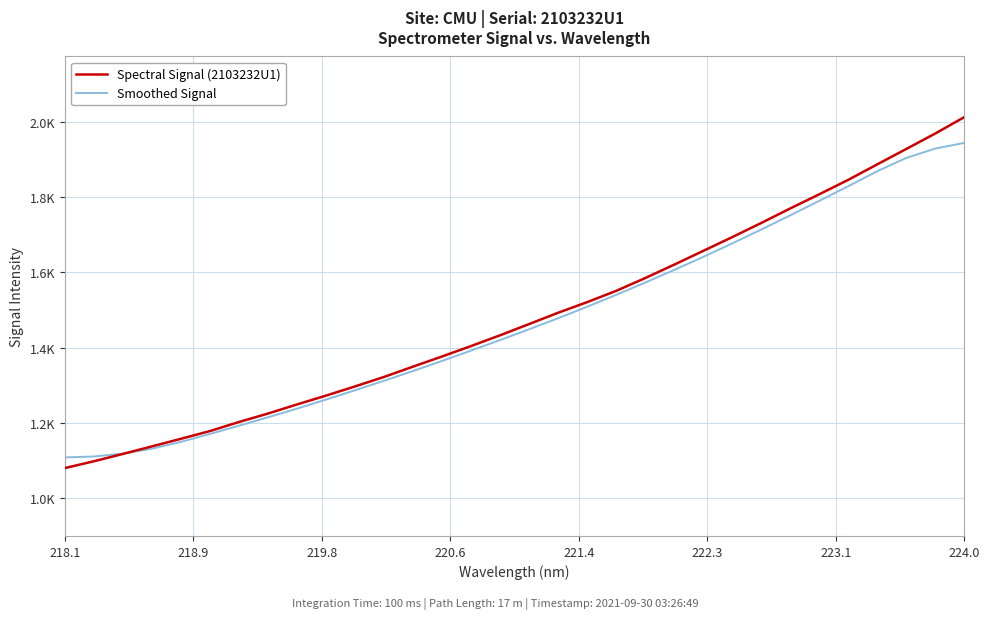

What is the difference between the maximum and minimum values in the Spectral Signal (2103232U1) series?

931.9